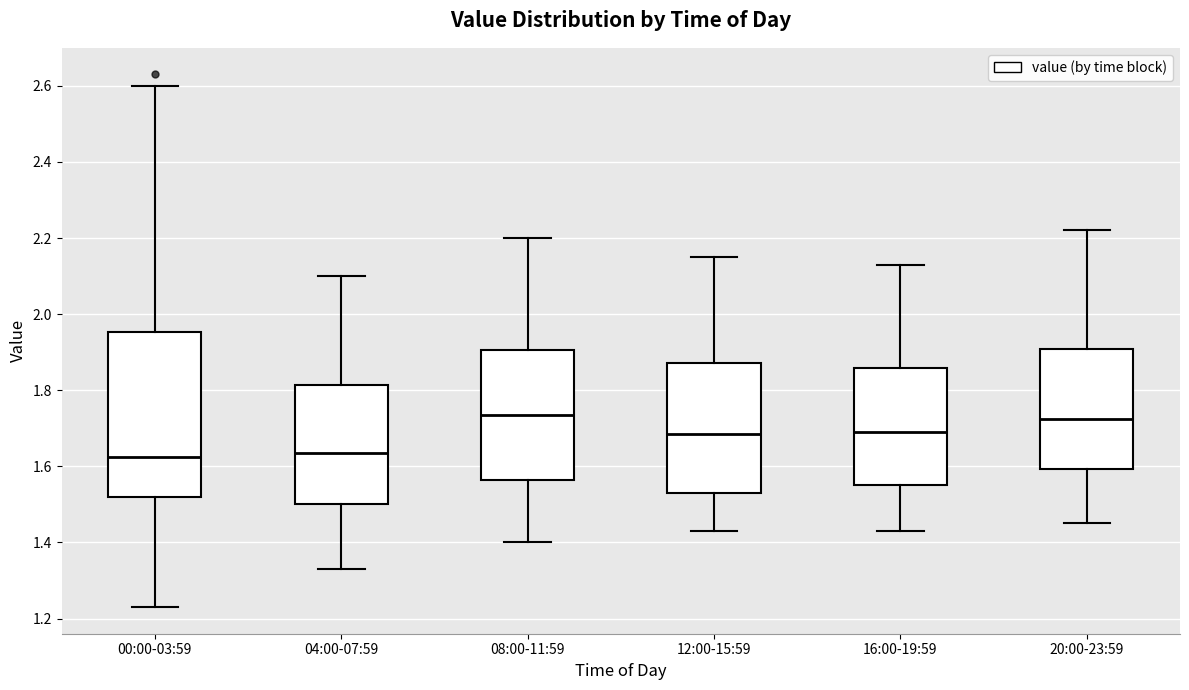

Where is the upper edge of the box for 16:00-19:59 on the y-axis? The values are not printed on the chart, so give them approximately, as read against the axis.

1.86